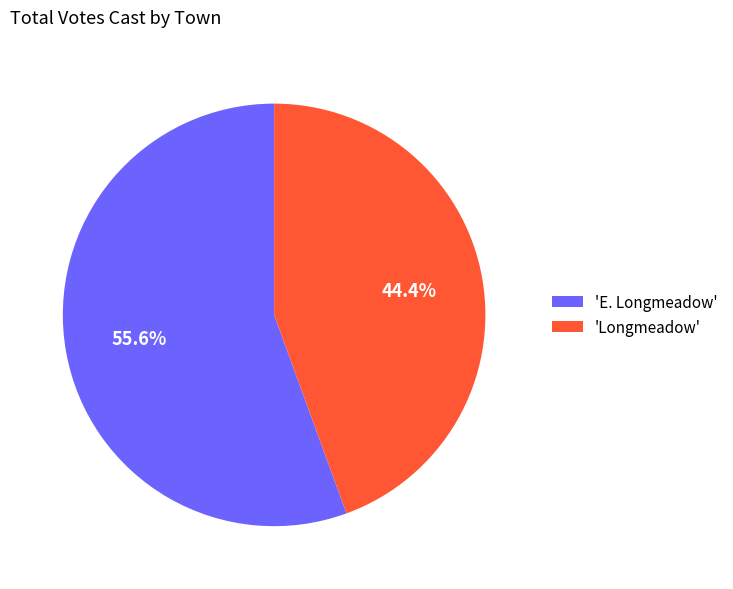

What is the smallest slice in the pie chart?

'Longmeadow'